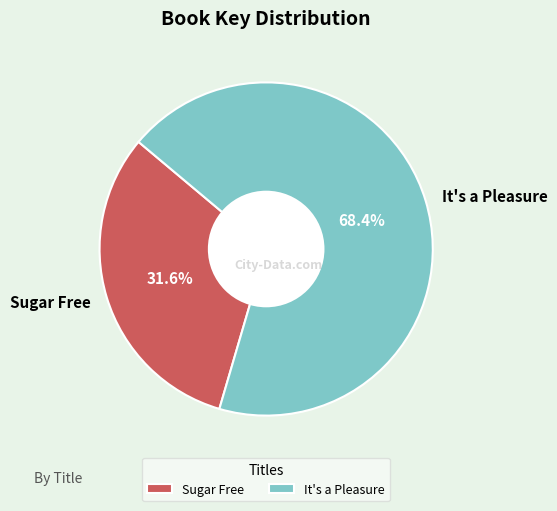

The It's a Pleasure slice represents 55% of the pie. True or false?

False